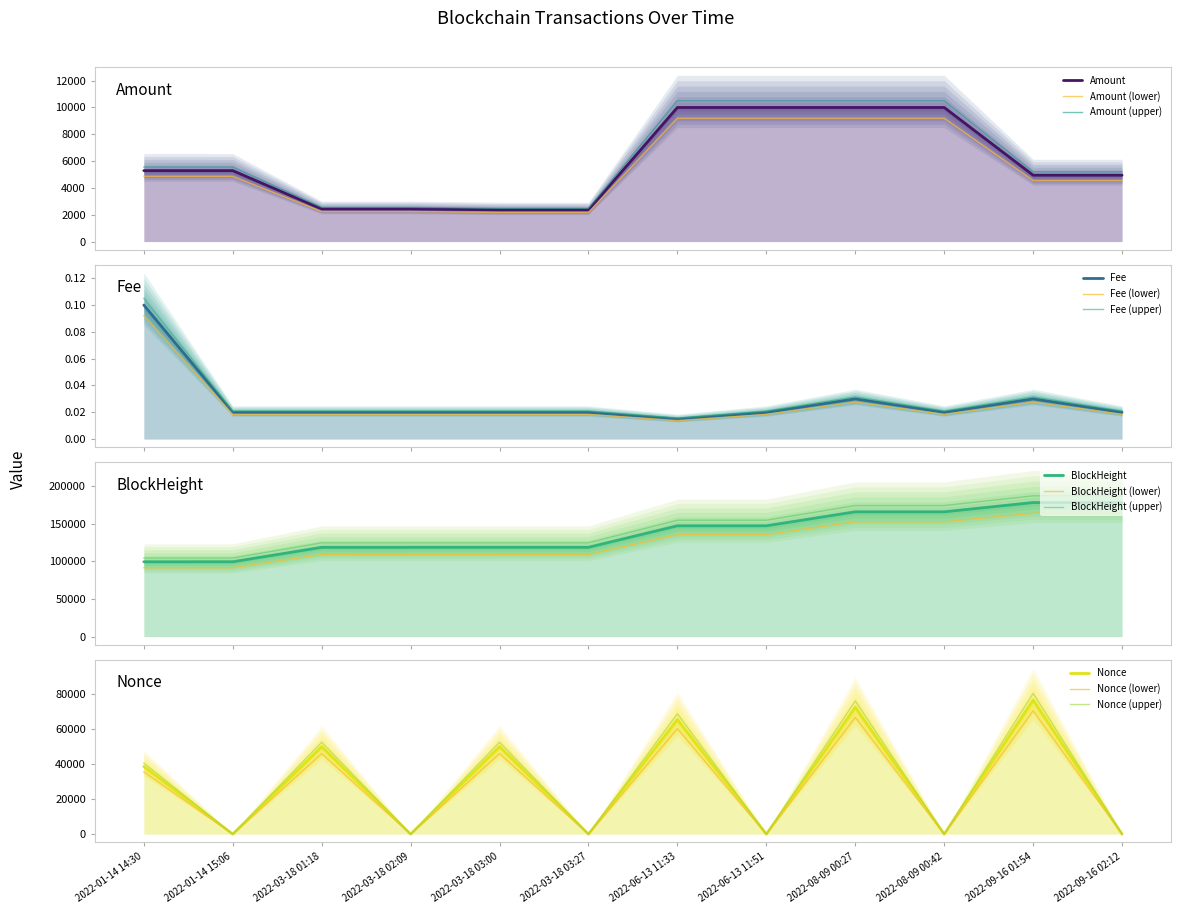

Which series has the largest range (max minus min)?

BlockHeight